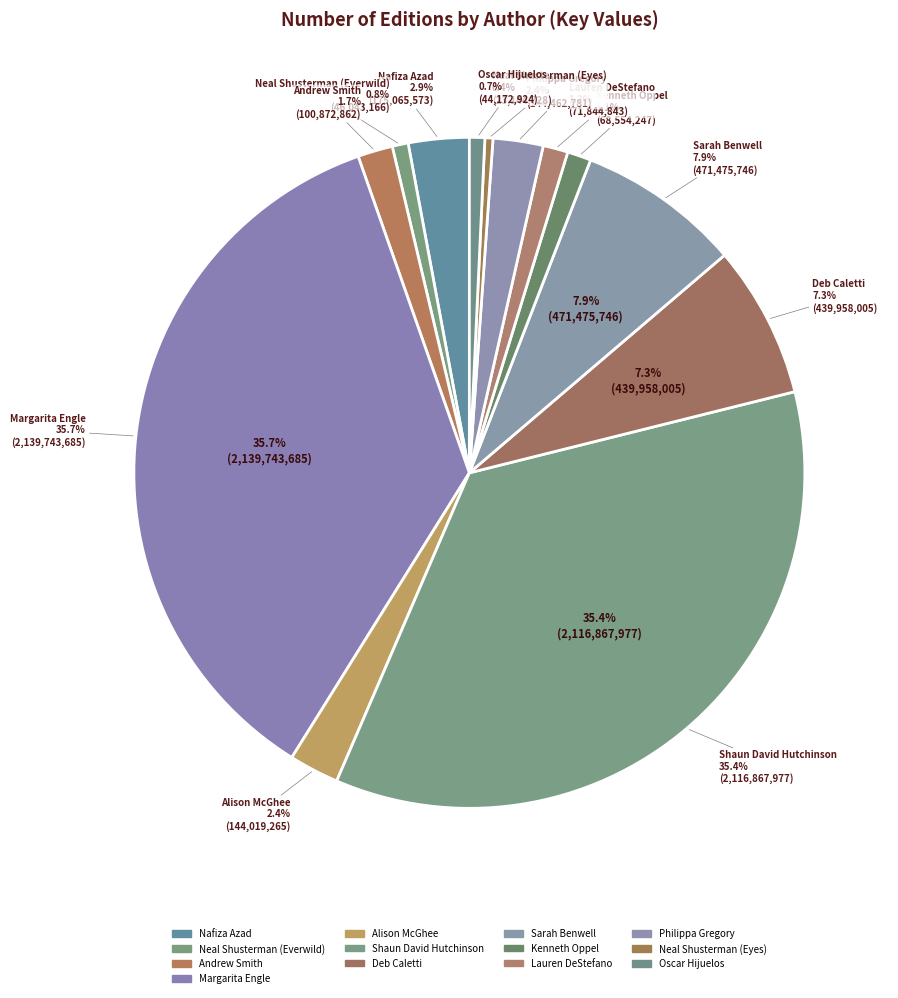

To the nearest percent, what is the average slice percentage?

8%